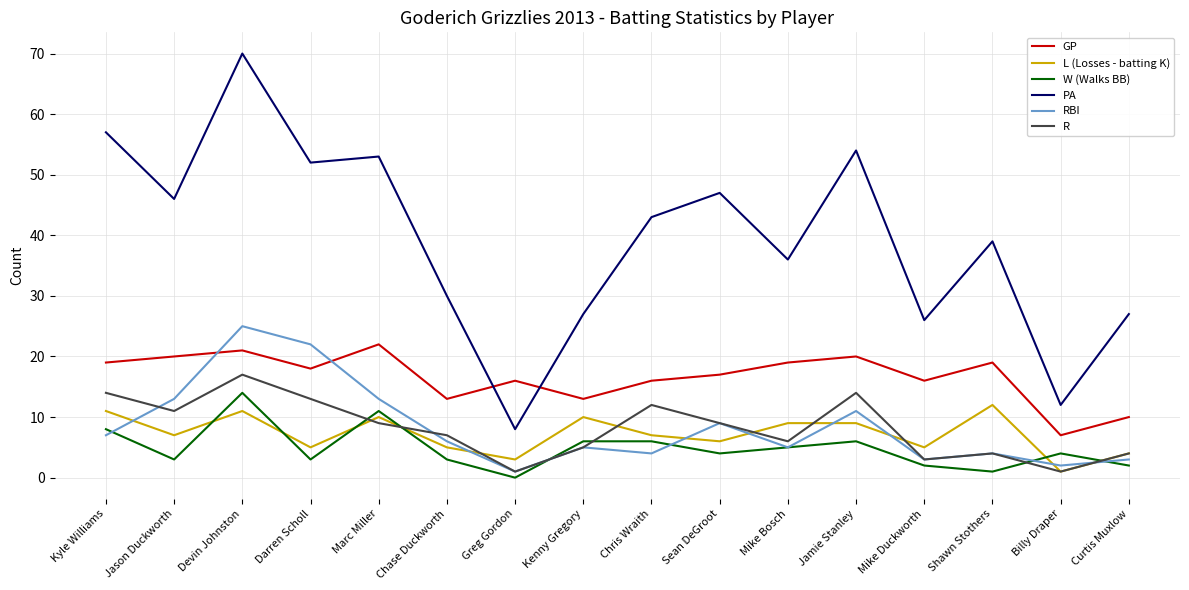

Which label corresponds to the smallest value in the chart?

Greg Gordon